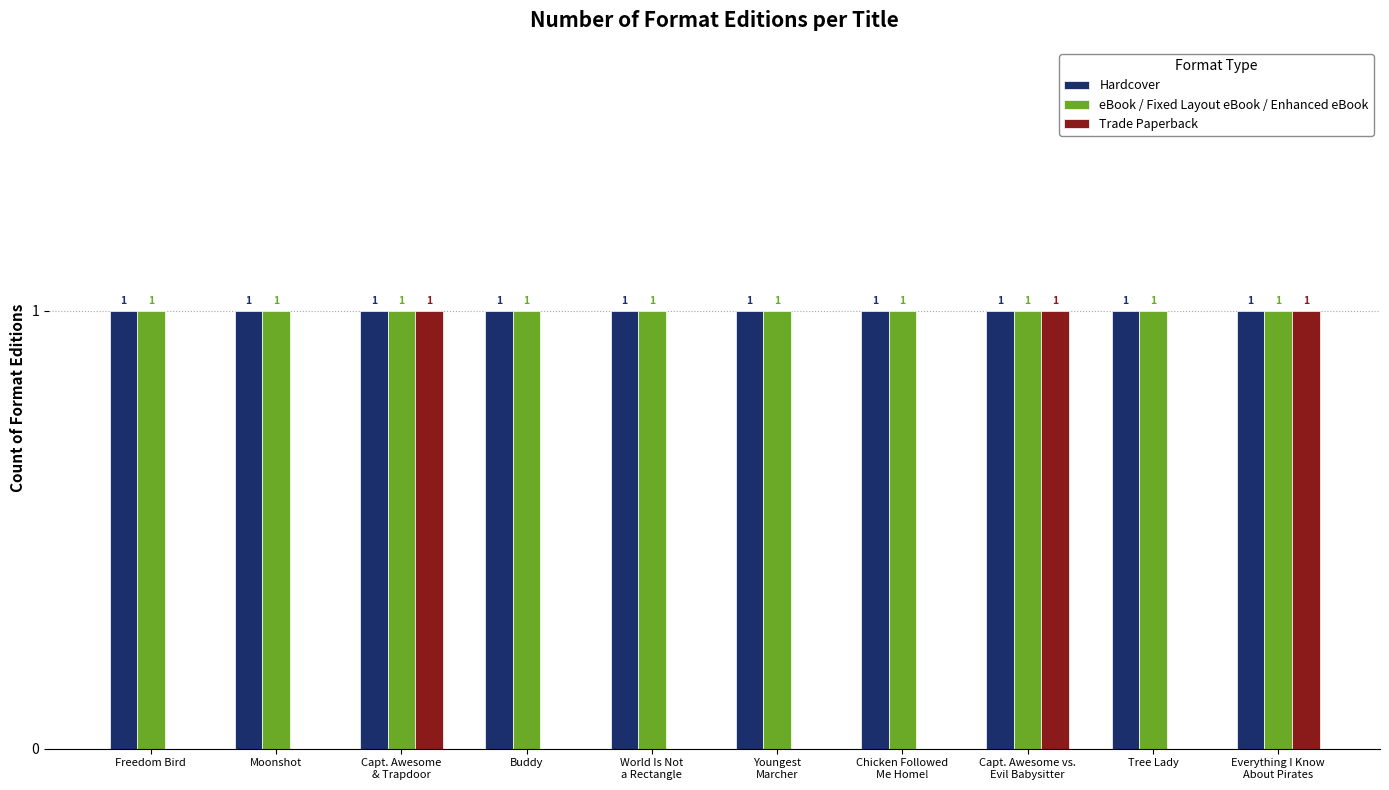

The Hardcover series shows 1 at Tree Lady. True or false?

True